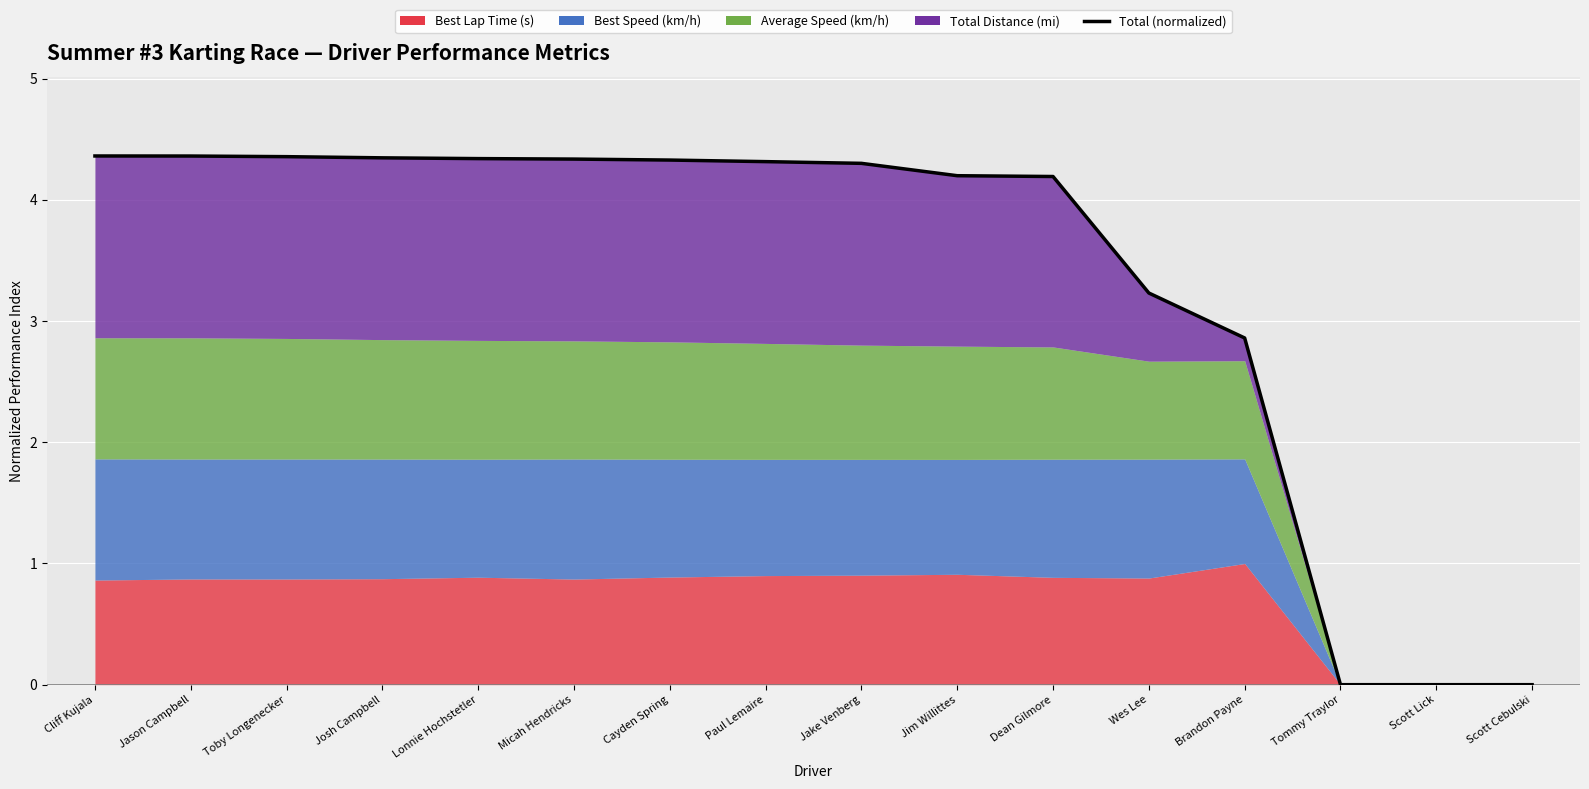

What value does the data have at Jason Campbell?

4.4